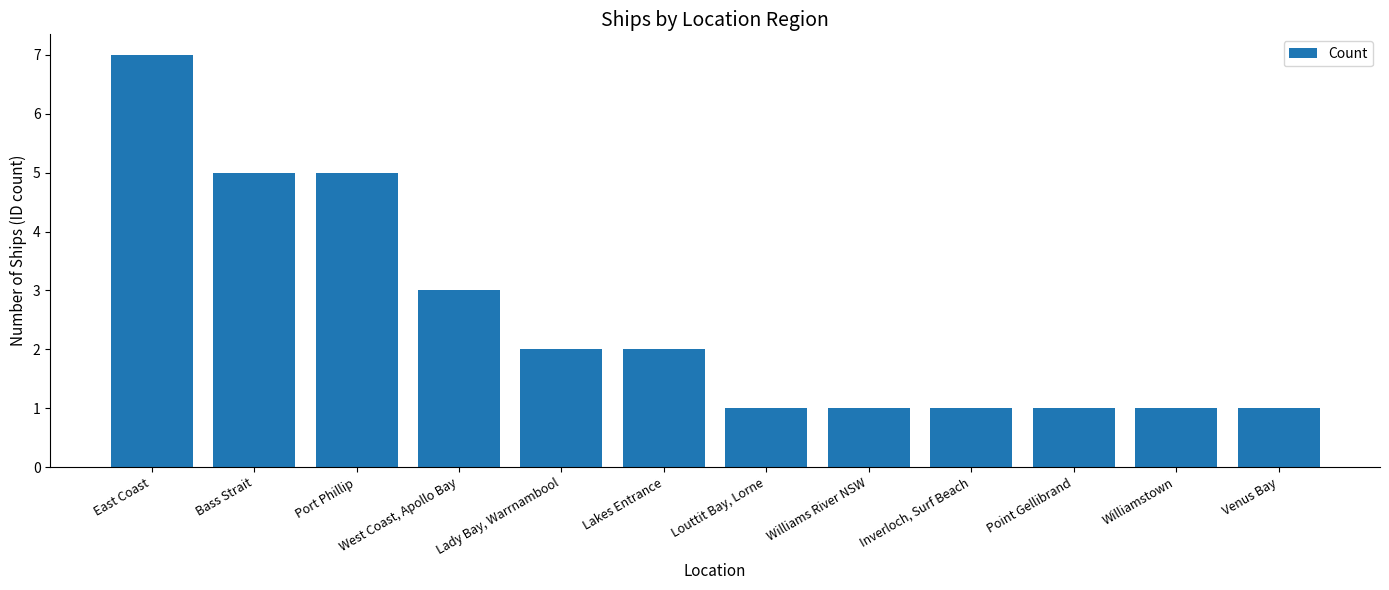

What is the ratio of the value at Port Phillip to the value at Inverloch, Surf Beach?

5.0